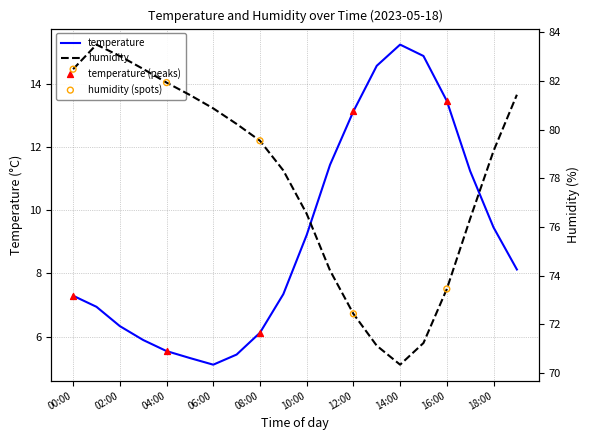

Which series reaches the minimum Y coordinate?

temperature